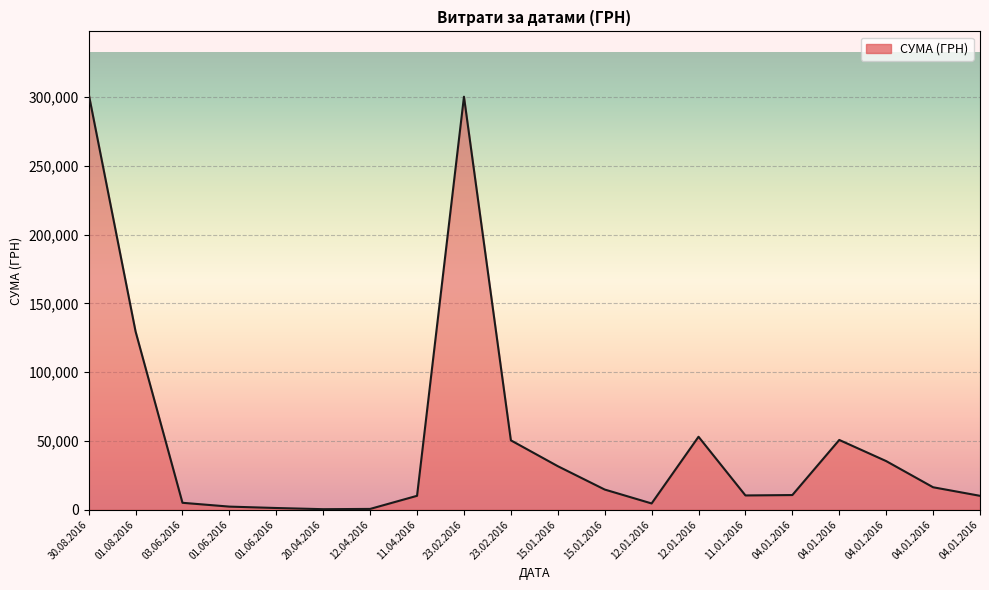

Does the chart display data point markers on the line(s)?

No